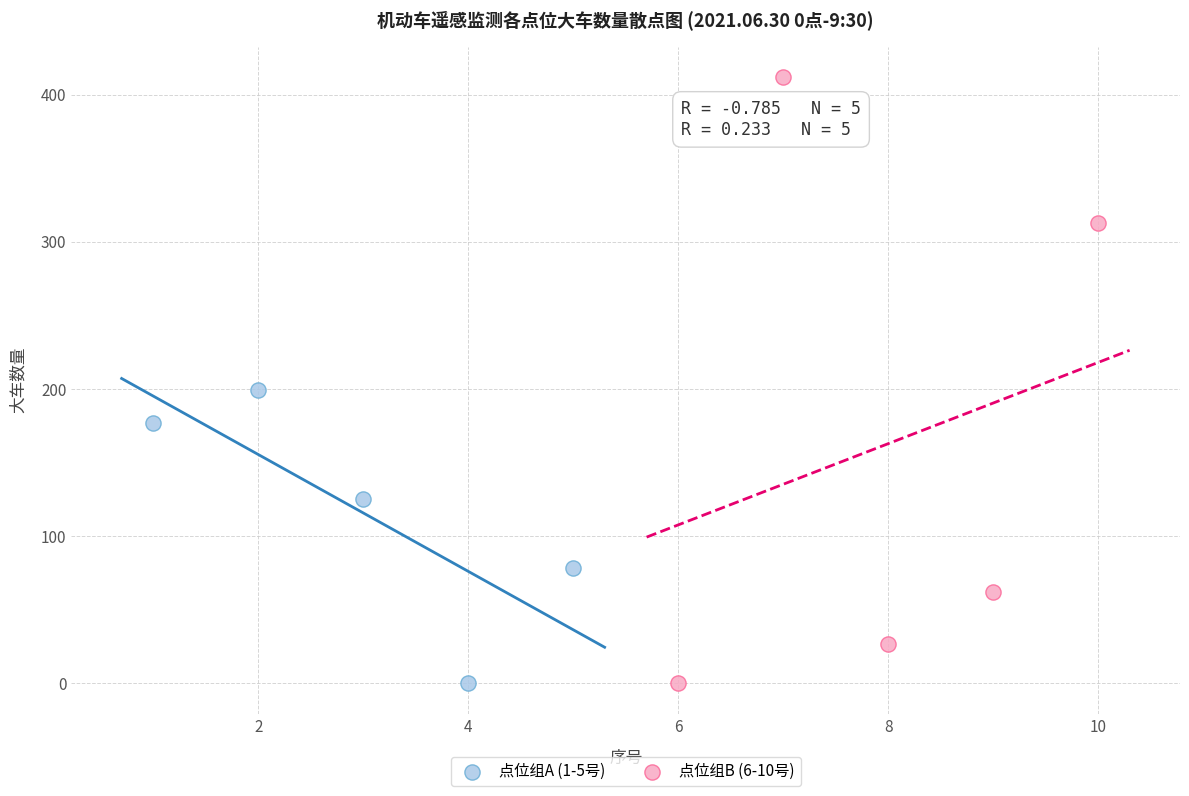

Which series reaches the maximum Y coordinate?

点位组B (6-10号)